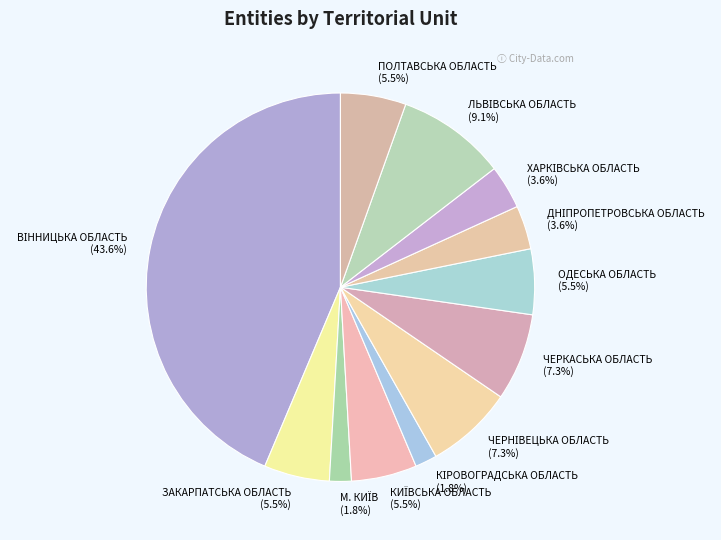

How many slices are in this pie chart?

12